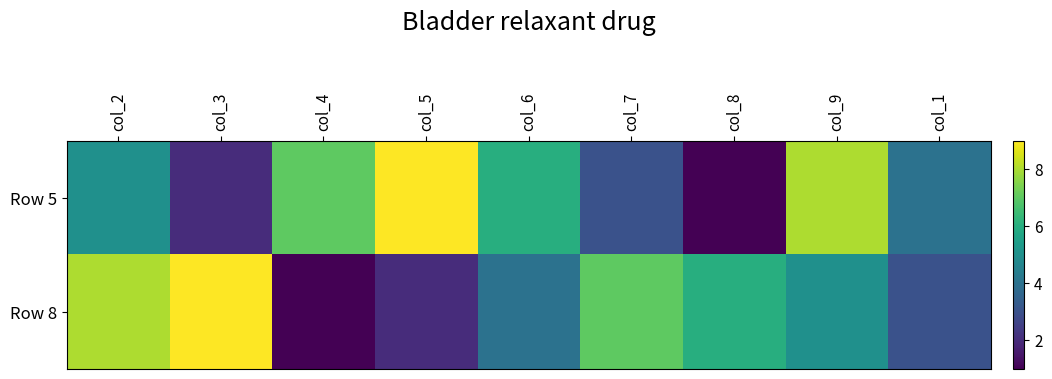

At how many categories does at least one series exceed 4?

8